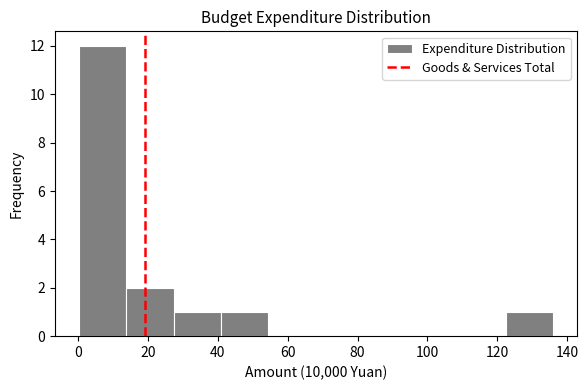

Reading left to right, list every bar in this chart as the range it spans on the x-axis followed by its height. Neither the bar edges nor the heights are printed on the chart, so give them approximately, as read against the axes.

0 to 14: 12
14 to 28: 2
28 to 40: 1
40 to 54: 1
54 to 68: 0
68 to 82: 0
82 to 96: 0
96 to 108: 0
108 to 122: 0
122 to 136: 1